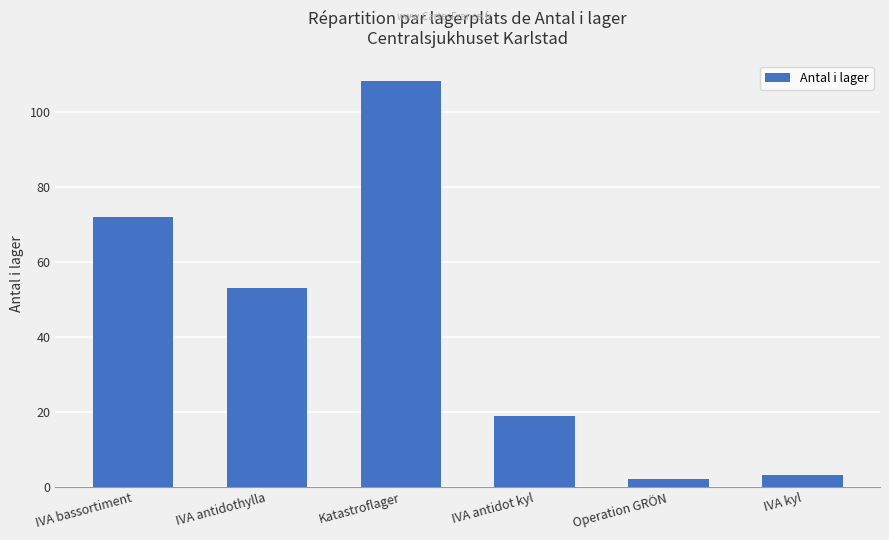

True or false: the data shows 33.9 at IVA antidot kyl.

False